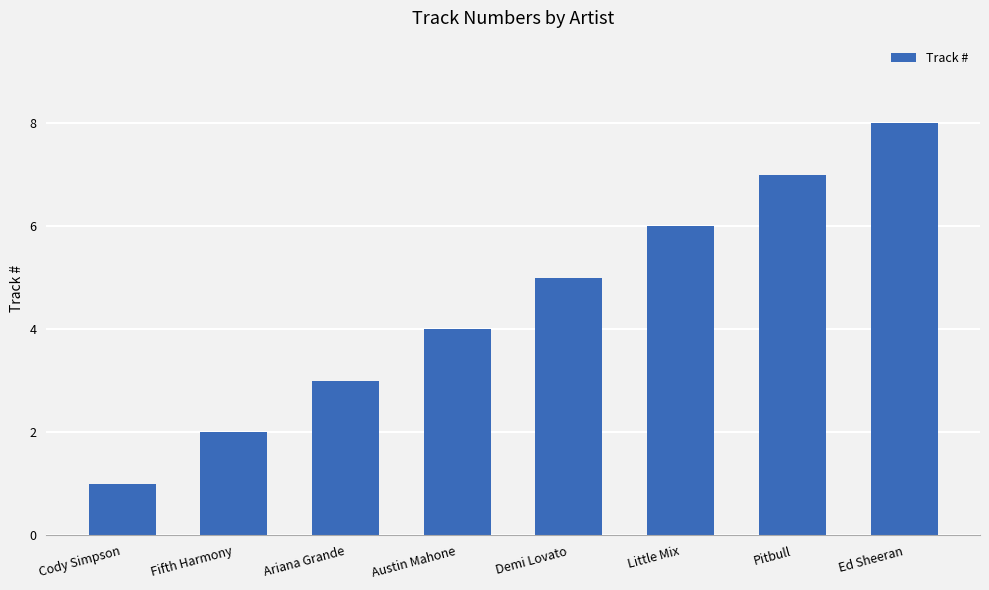

Where is the data nearest to the value 4?

Austin Mahone